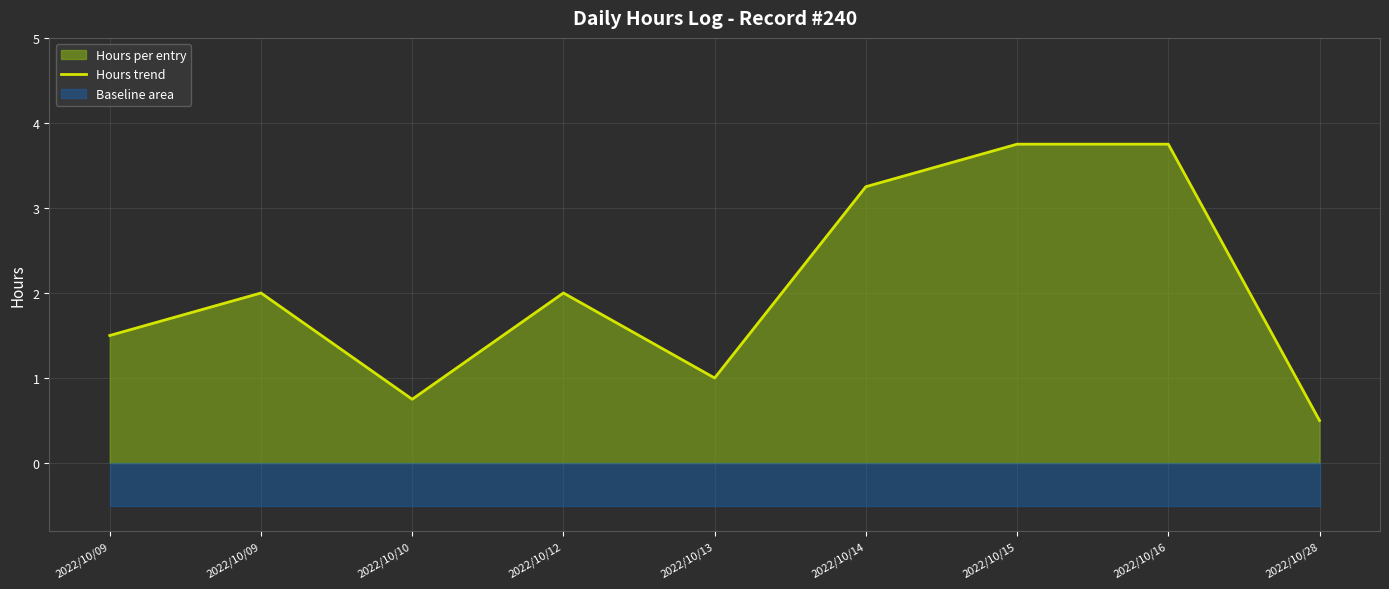

Approximately how many times larger is the value at 2022/10/12 compared to 2022/10/15?

0.5